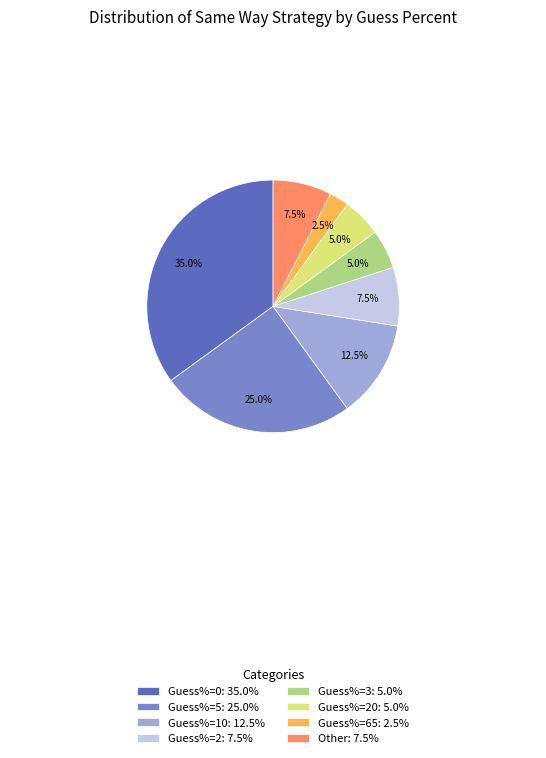

What is the total percentage of Other: 7.5% and Guess%=10: 12.5%?

20.0%